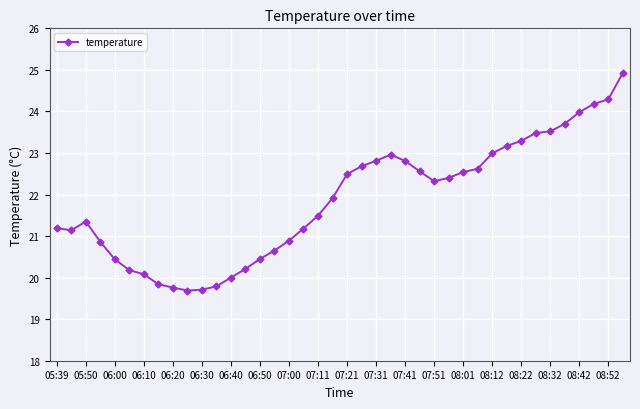

What is the minimum value shown in the chart?

19.7